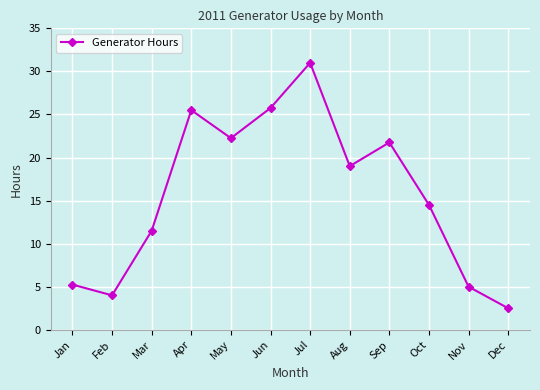

Where does the data first go above 19?

Apr